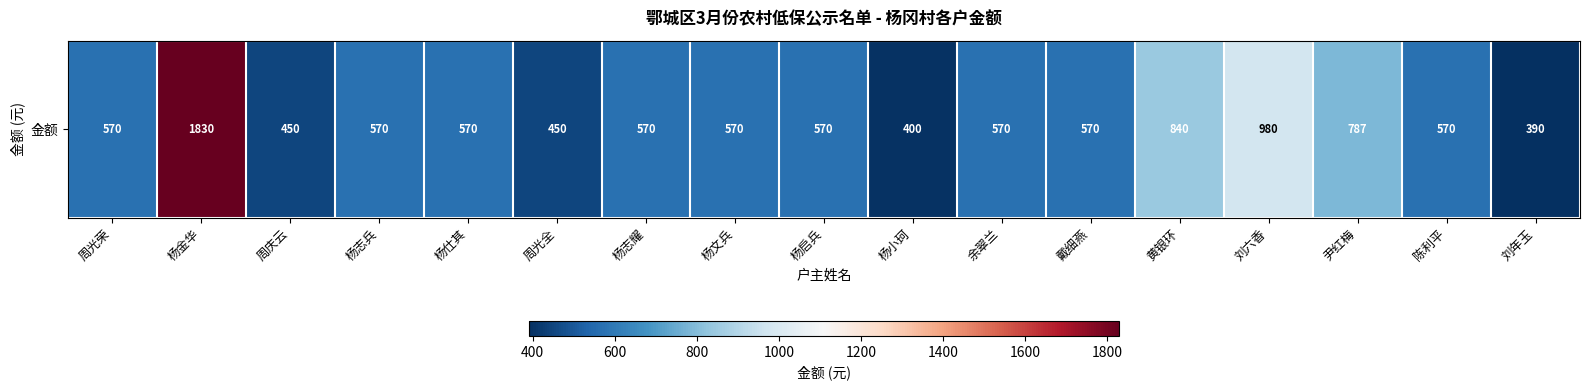

Reading left to right, list all the values displayed in this chart.

570	1830	450	570	570	450	570	570	570	400	570	570	840	980	787	570	390